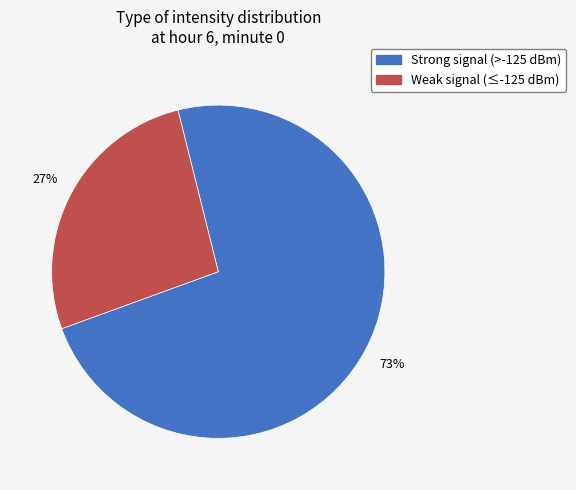

To the nearest percent, what is the average slice percentage?

50%